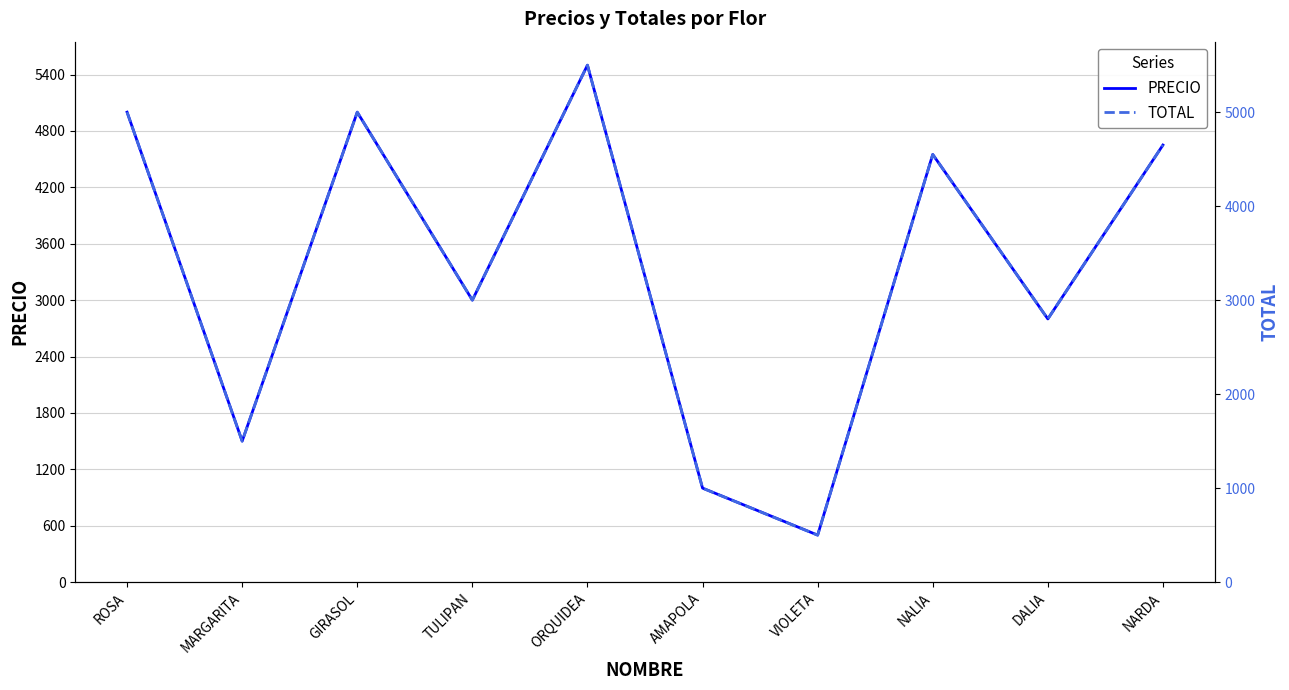

How many interior local valleys does the PRECIO series have?

4